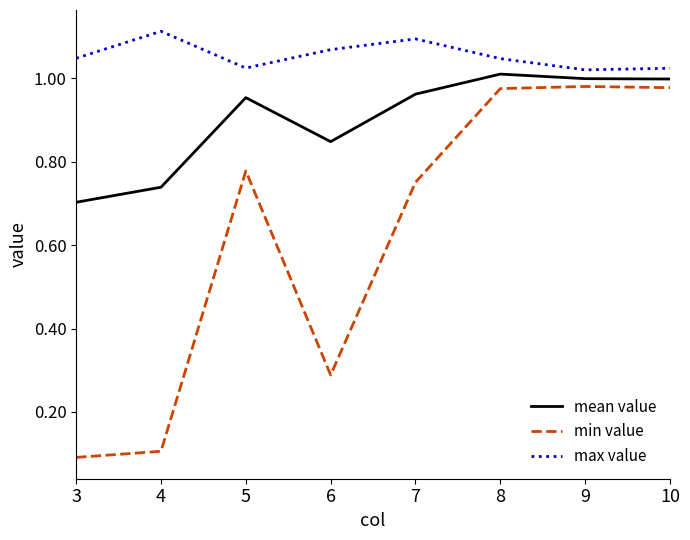

True or false: min value and mean value intersect in this chart.

False